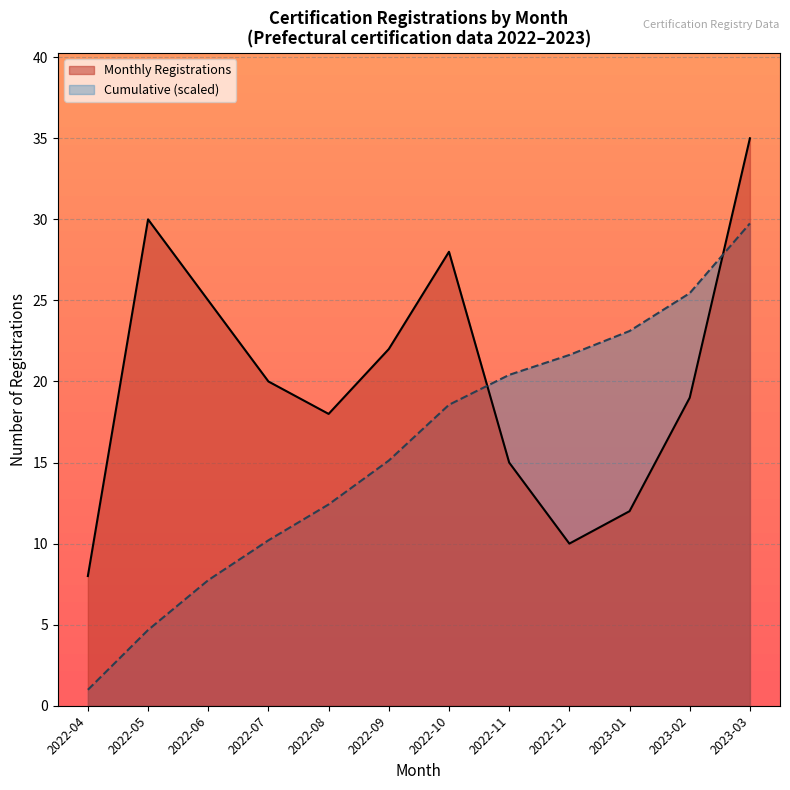

Where is the first local maximum for Monthly Registrations?

2022-05